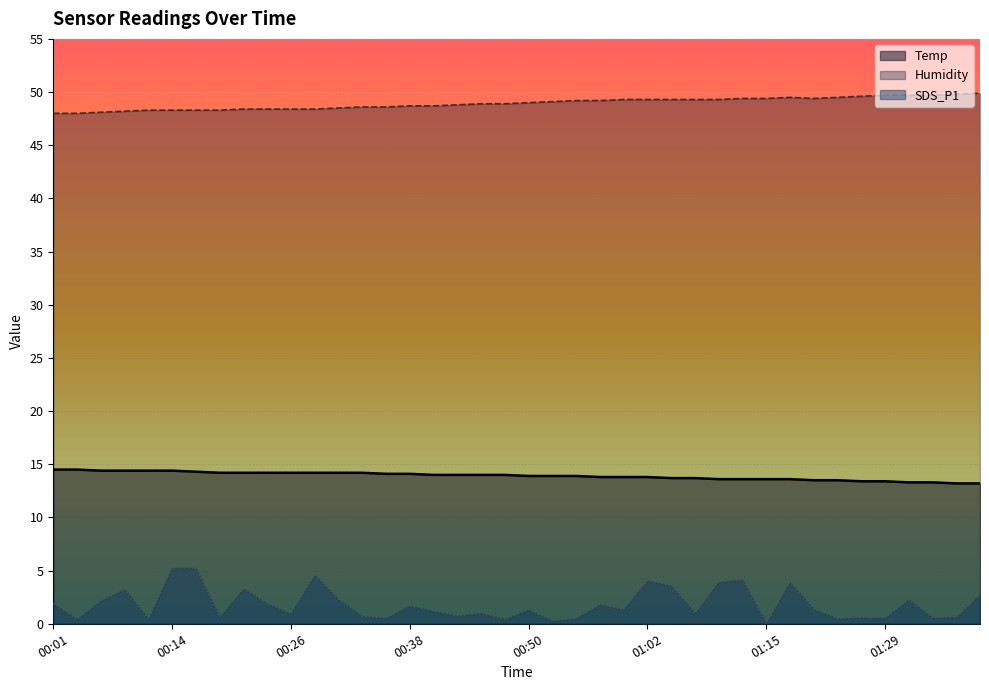

True or false: SDS_P1 has a value of 0.6 at 00:40.

False